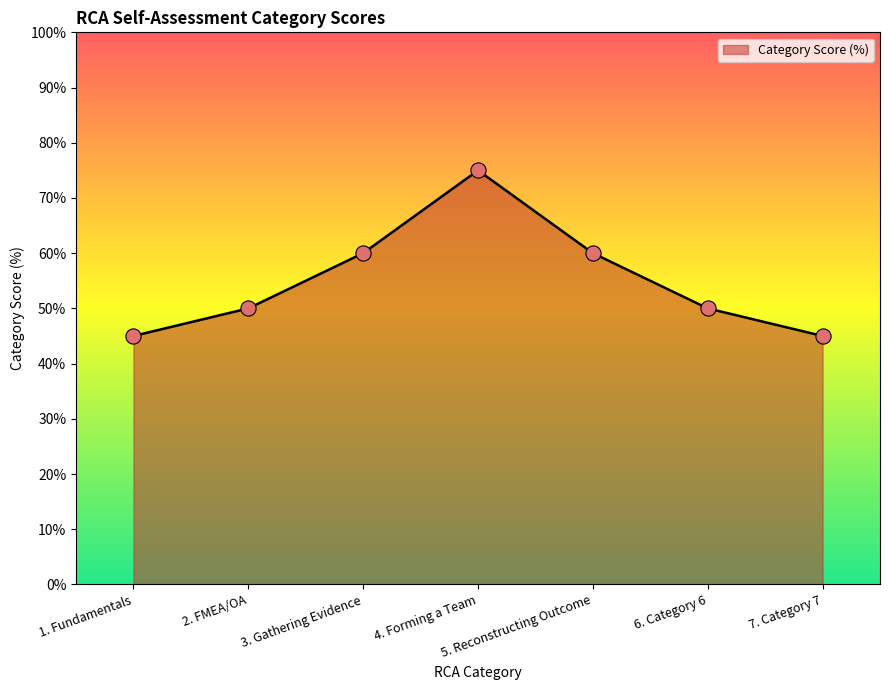

Between 5. Reconstructing Outcome and 2. FMEA/OA, which is larger?

5. Reconstructing Outcome